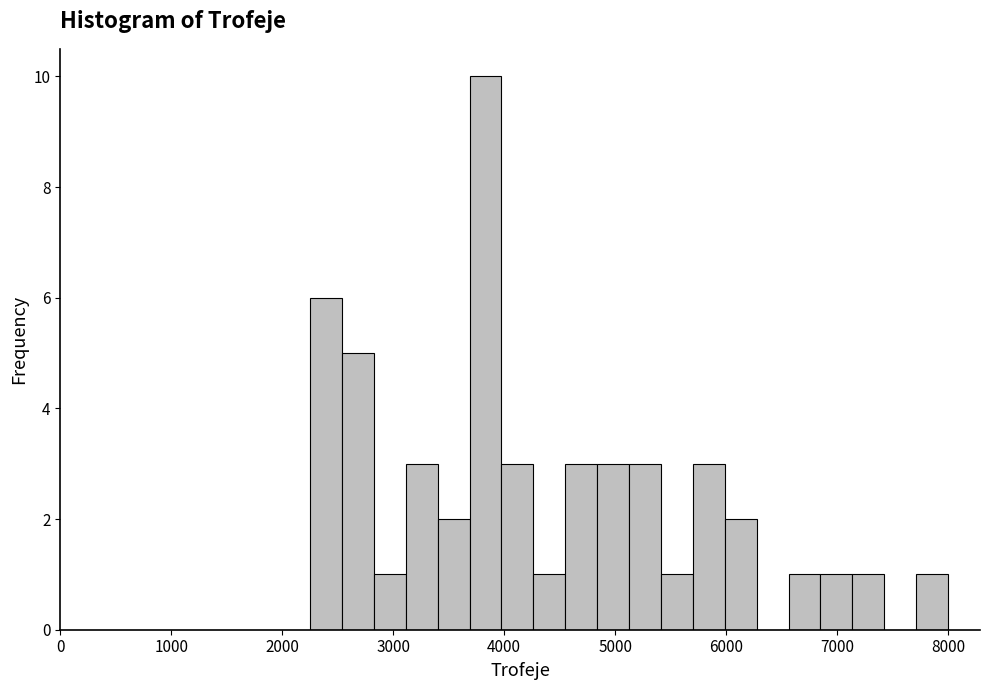

Read against the x-axis, roughly where is the centre of the tallest bar?

3800